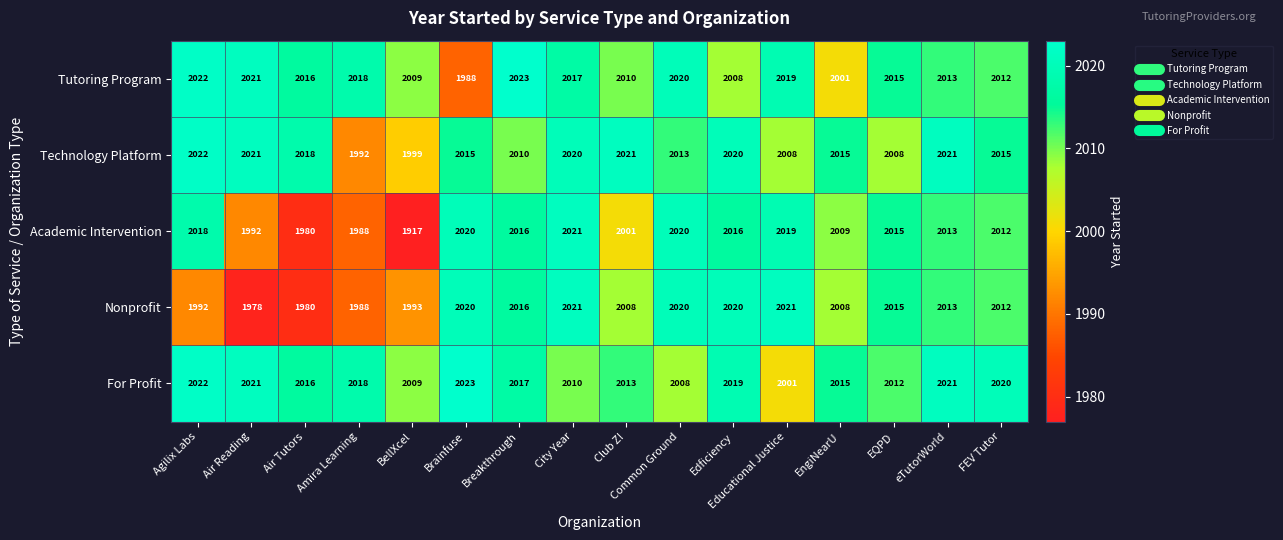

What is the spread (max minus min) of values at BellXcel?

92